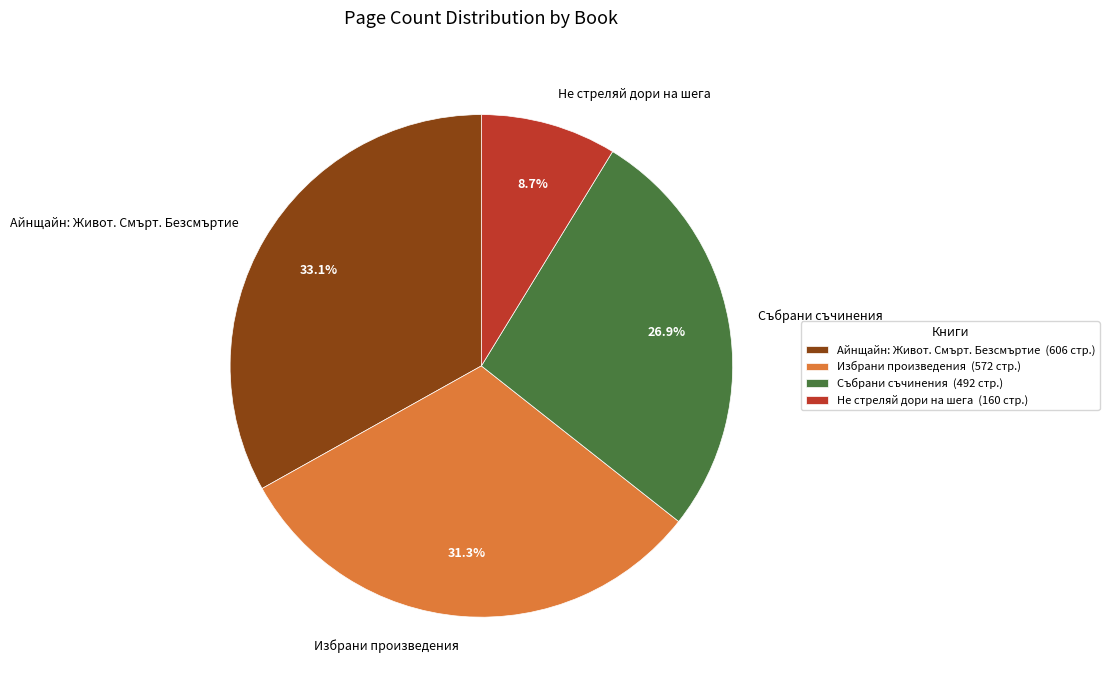

How many slices are in this pie chart?

4